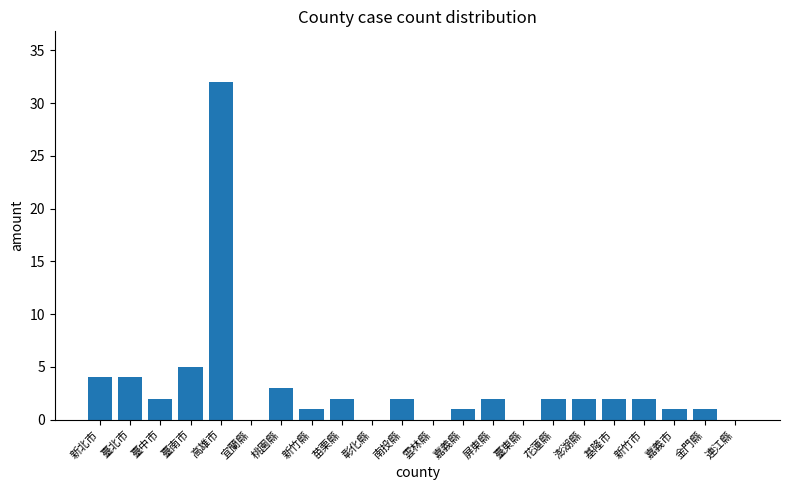

Is it true that the value at 新竹市 is 2?

True